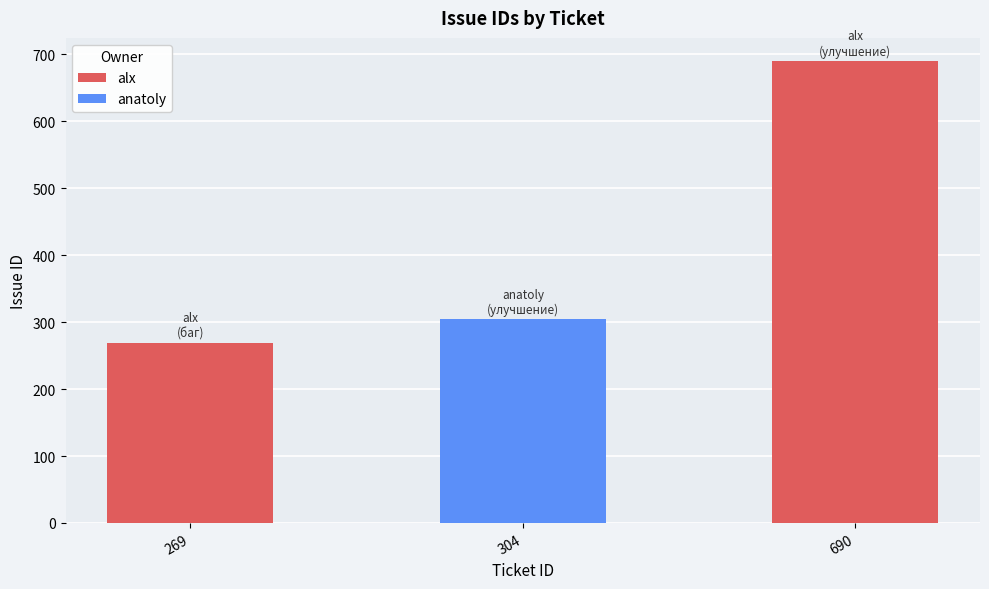

What is the difference between the maximum and minimum values?

421